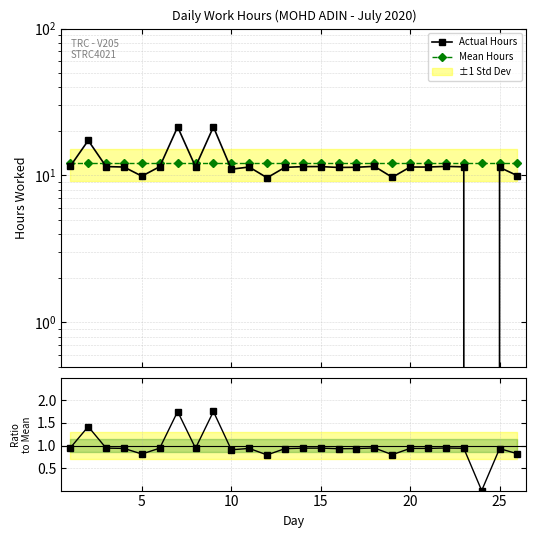

What is the sum of all Mean Hours values?

317.3